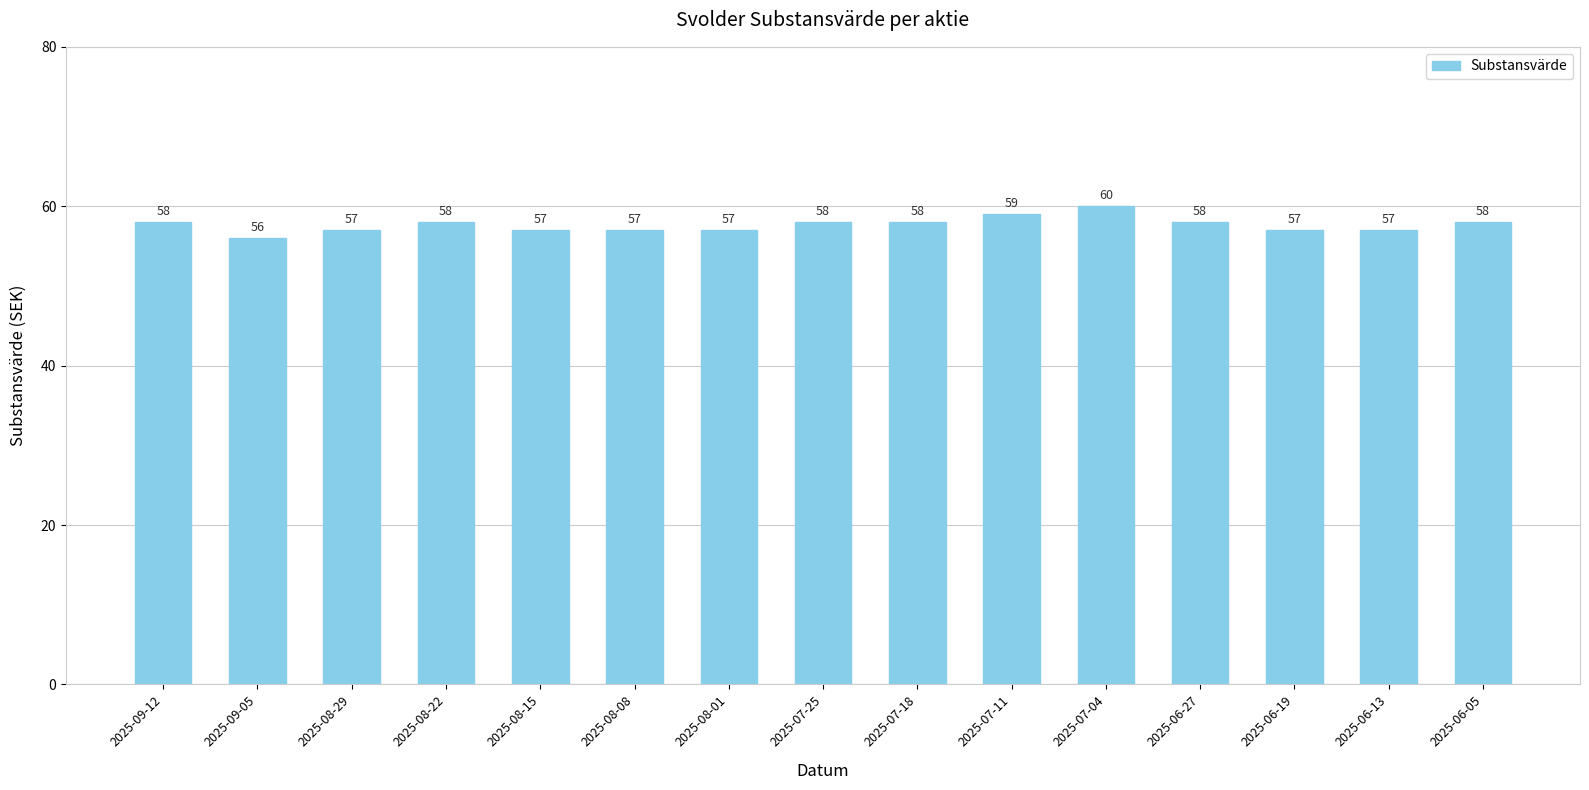

What is the label of the 15th bar from the right?

2025-09-12